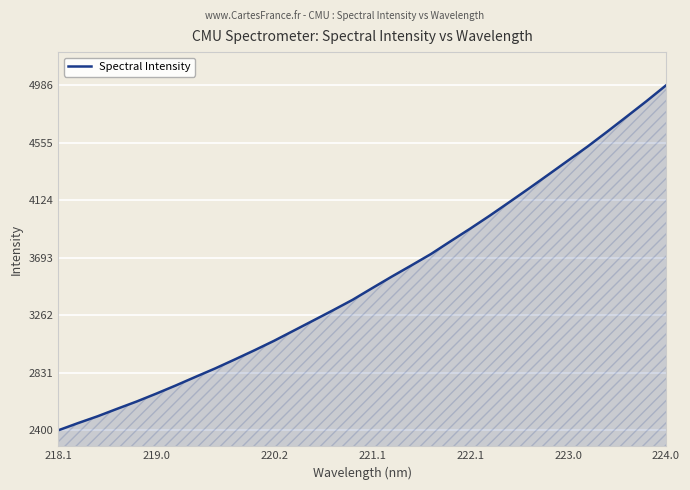

What is the minimum value shown in the chart?

2400.9